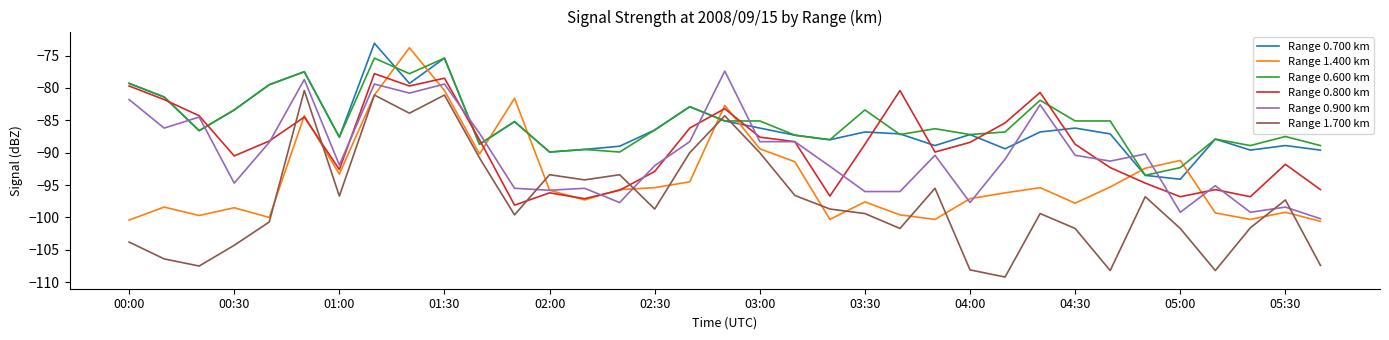

How many times do Range 1.700 km and Range 0.900 km cross each other?

4